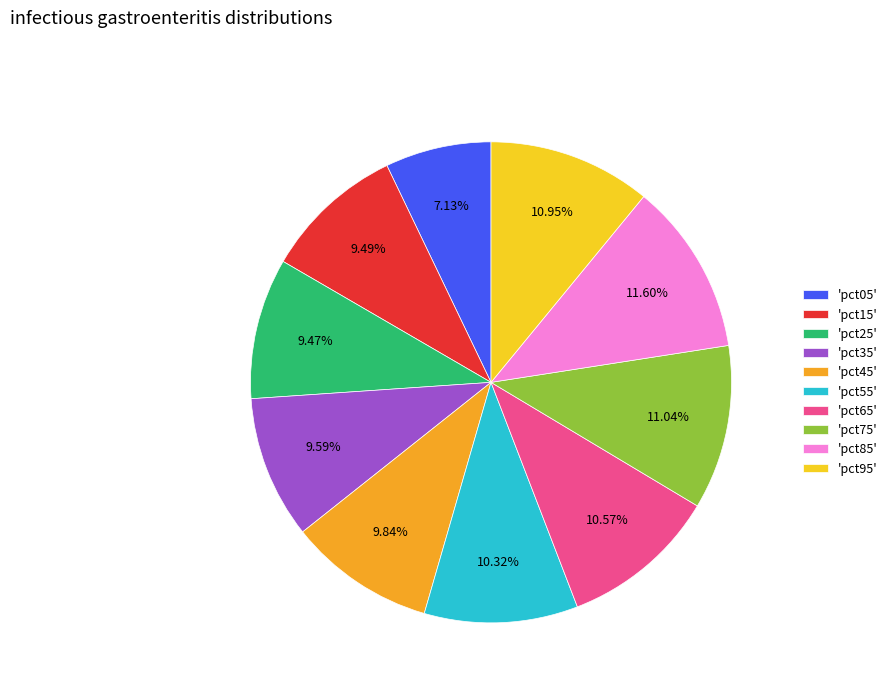

Is the sum of 'pct45' and 'pct35' greater than half?

No